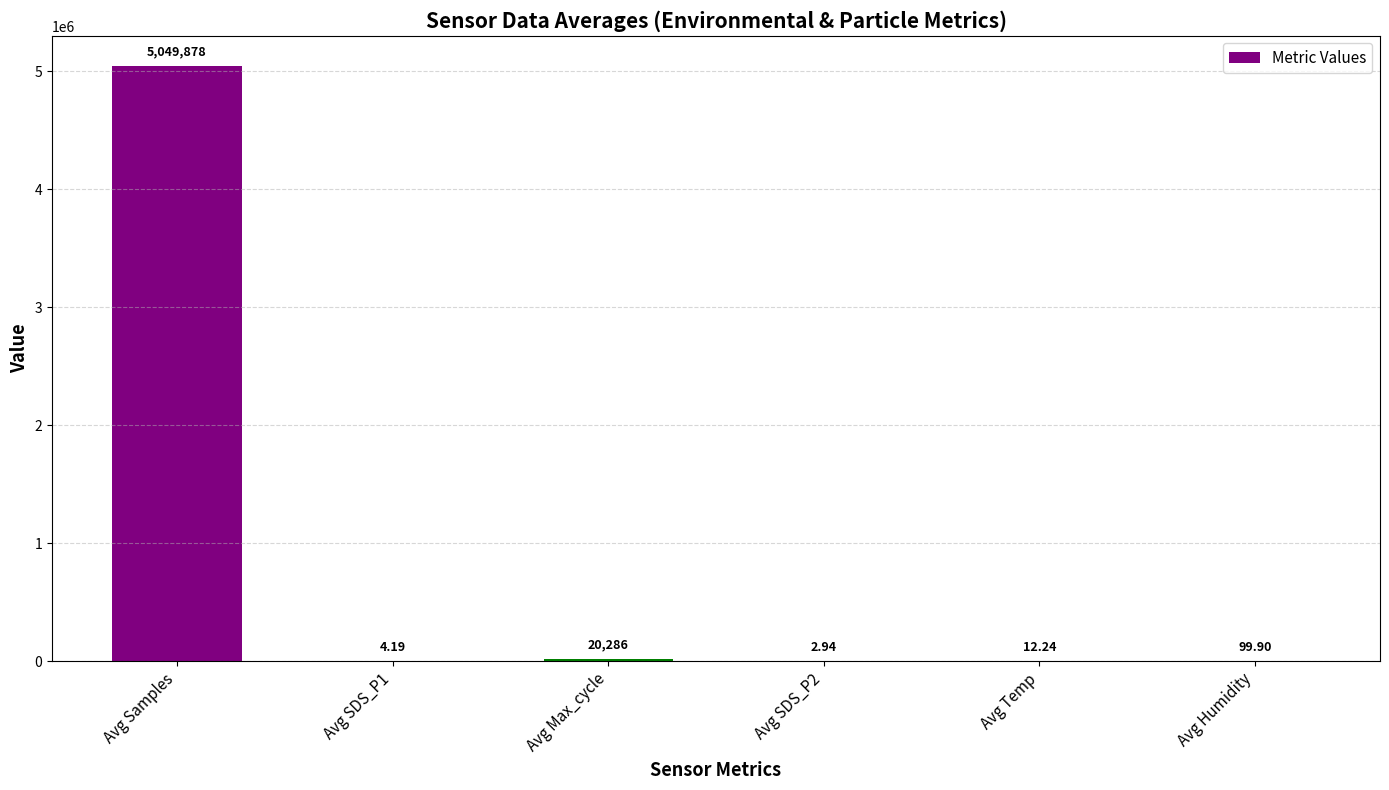

Count the number of data series in this chart.

1